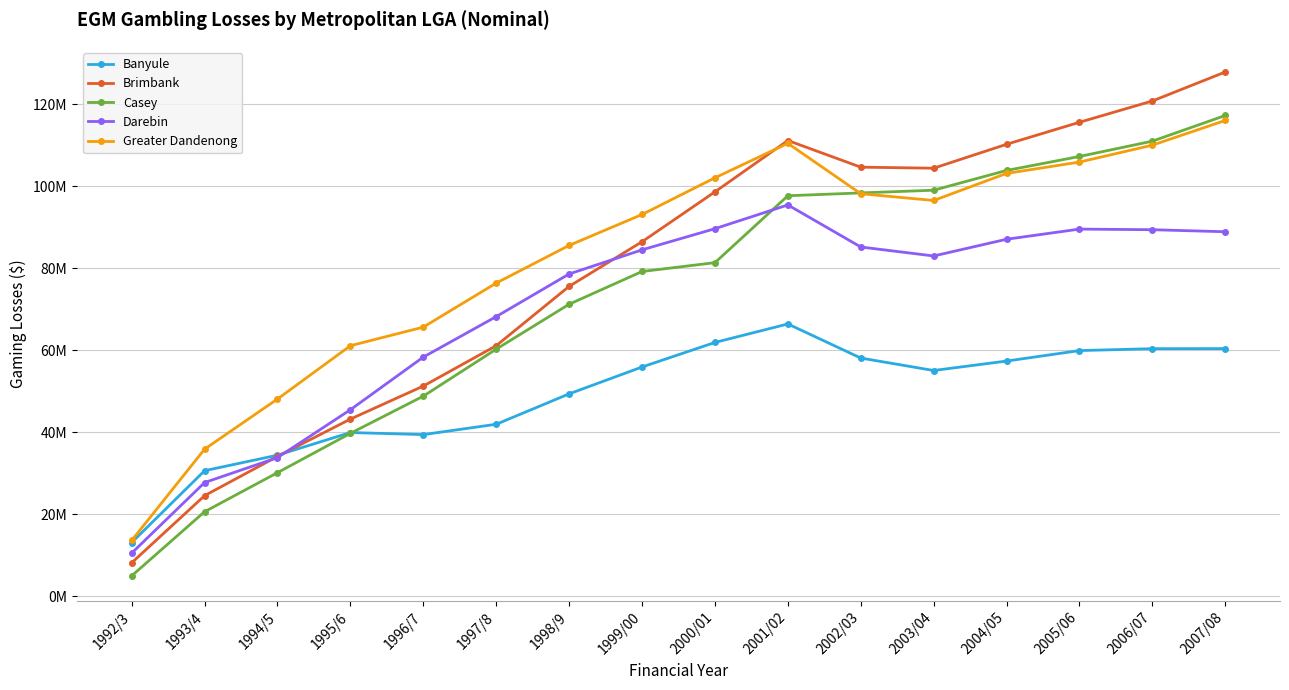

Is it true that Greater Dandenong equals 116067556.7 at 2007/08?

True